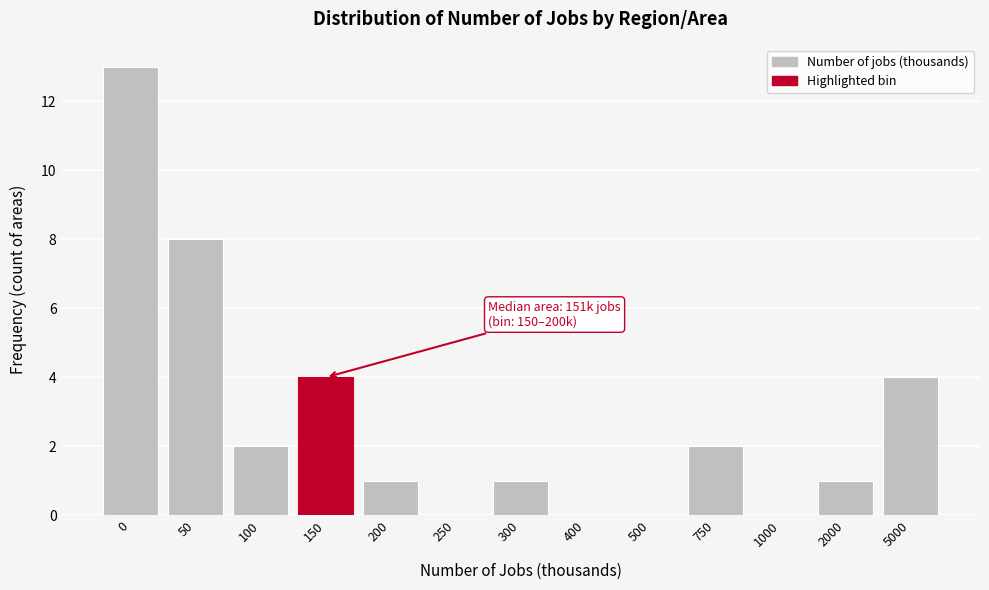

Reading left to right, transcribe all the data shown in this chart.

0=13	50=8	100=2	150=4	200=1	250=0	300=1	400=0	500=0	750=2	1000=0	2000=1	5000=4